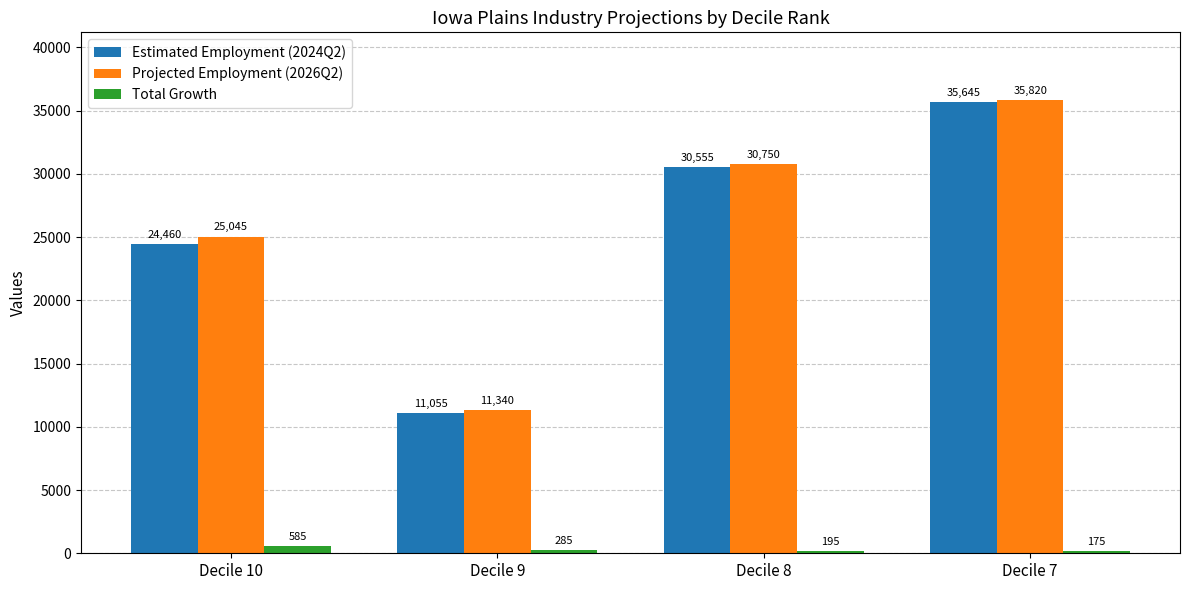

At which label is Total Growth closest to 380?

Decile 9